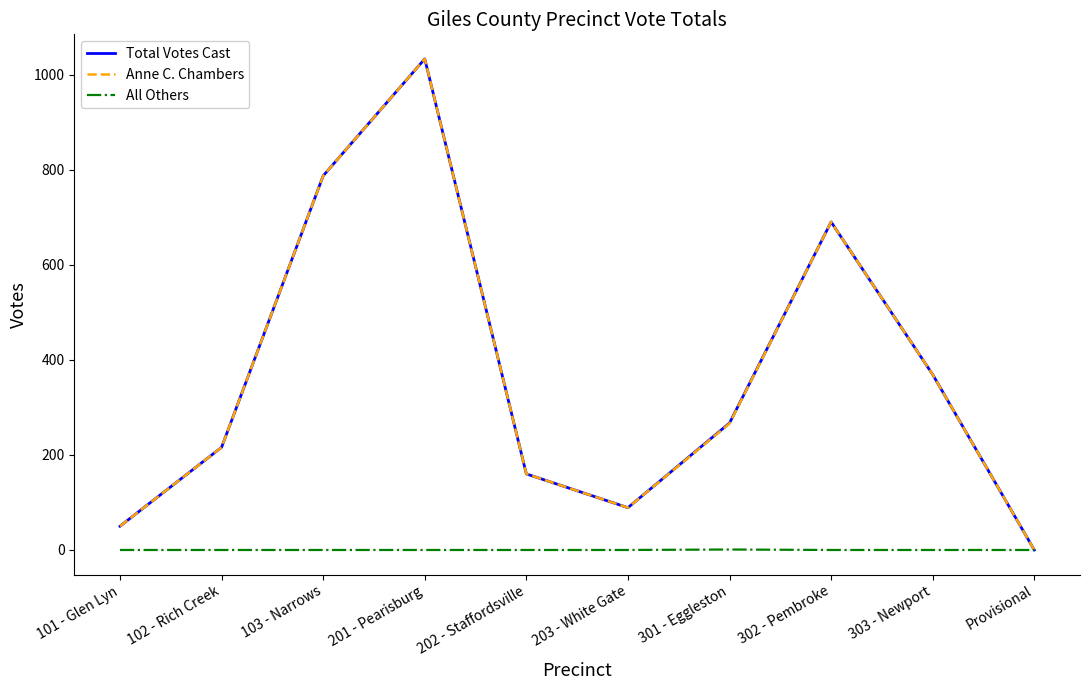

What is the maximum value for Anne C. Chambers?

1033